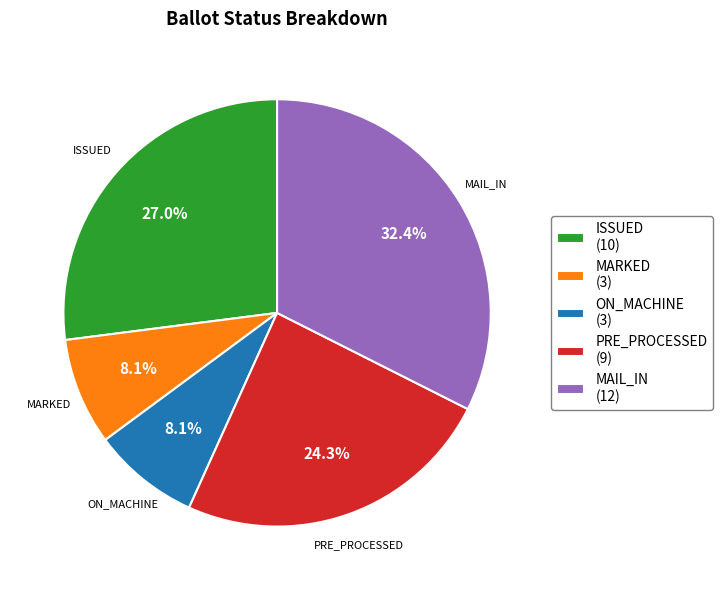

To the nearest percent, what is the average slice percentage?

20%